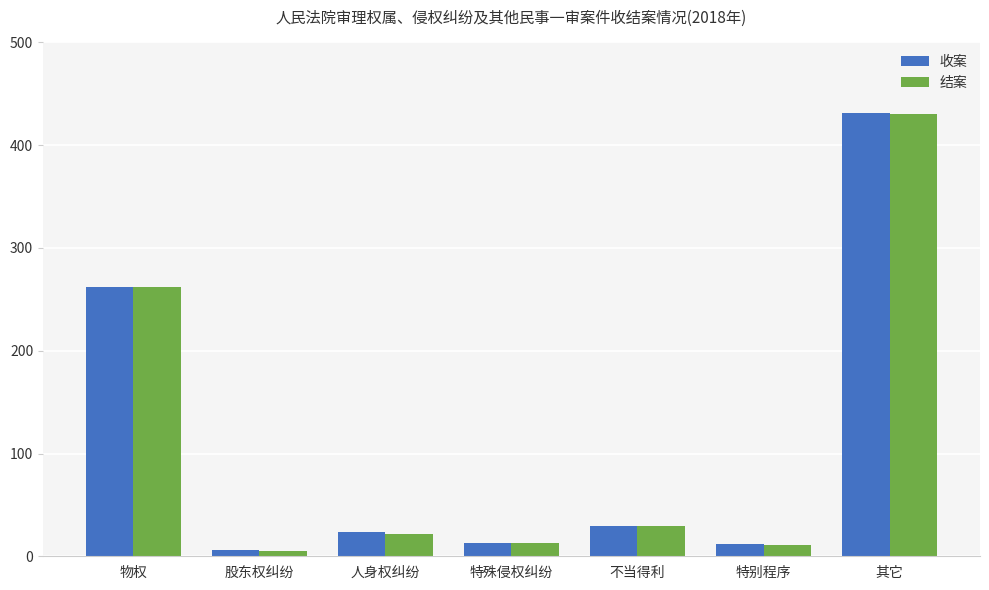

What is the label of the 1st bar from the left?

物权